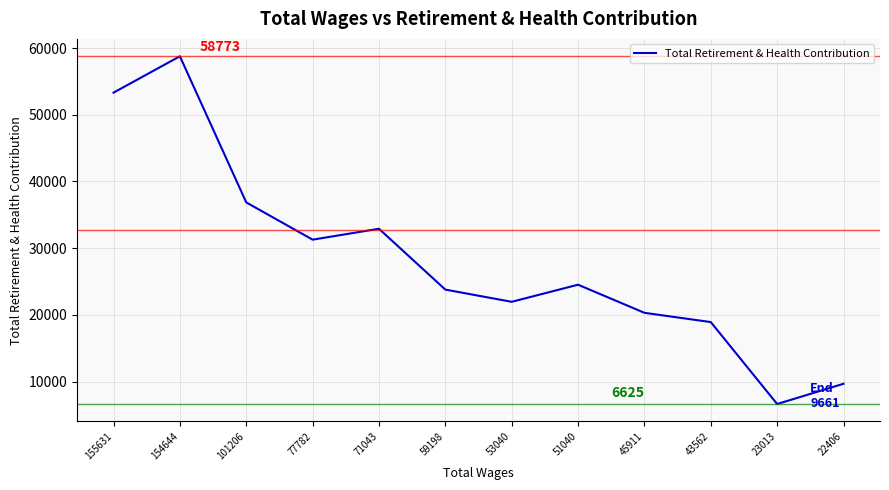

What is the change in value from 101206 to 59198?

-13077